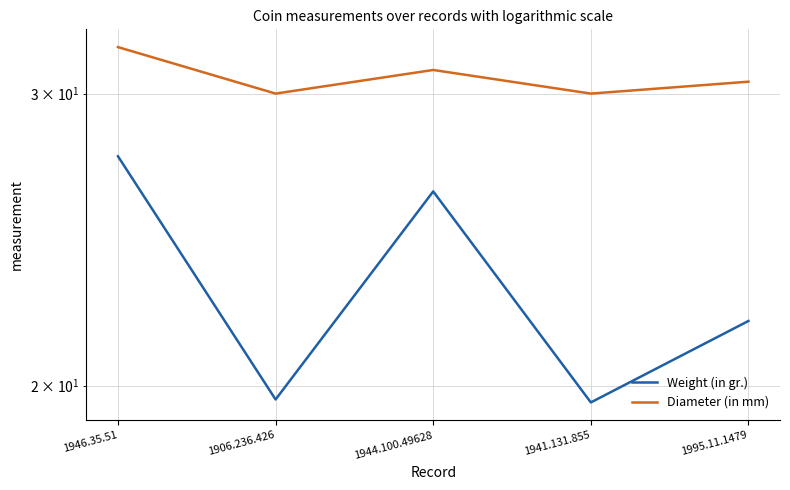

What is the minimum value for Diameter (in mm)?

30.0